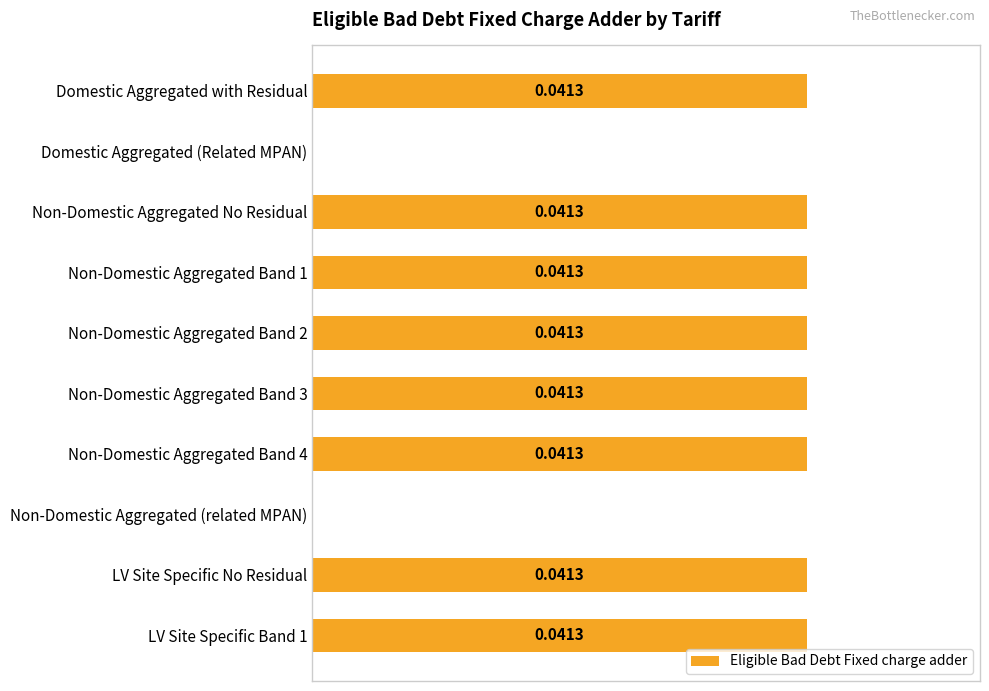

Are the bars horizontal?

Yes